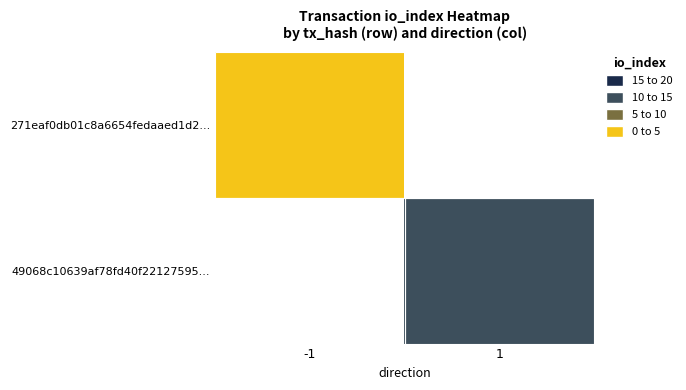

Which category has the highest value in the 271eaf0db01c8a6654fedaaed1d2... series?

-1